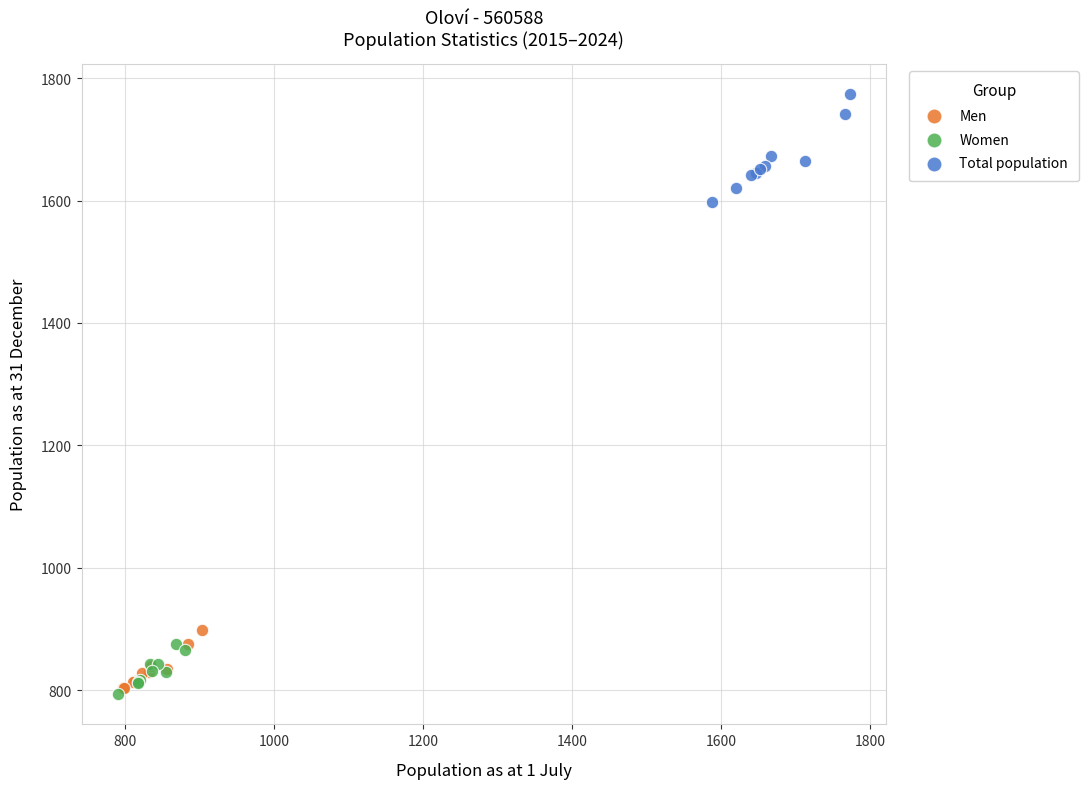

Which series contains the highest Y value?

Total population